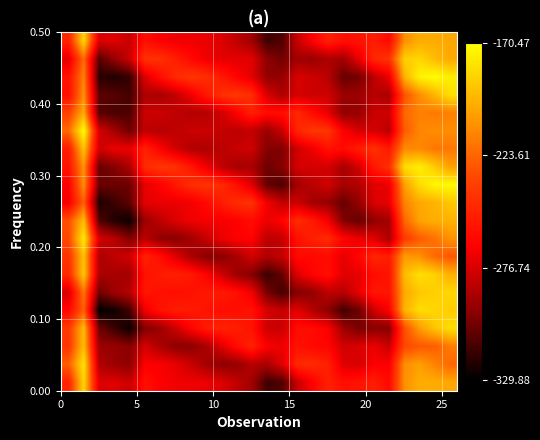

How many categories are shown in the chart?

26